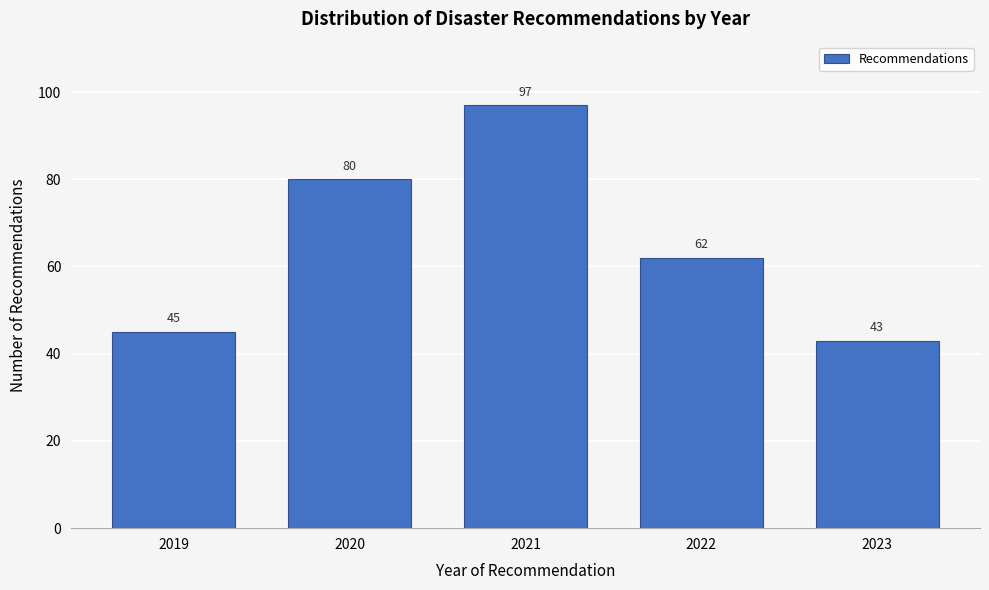

Reading left to right, what are all the values shown in this chart?

2019=45	2020=80	2021=97	2022=62	2023=43